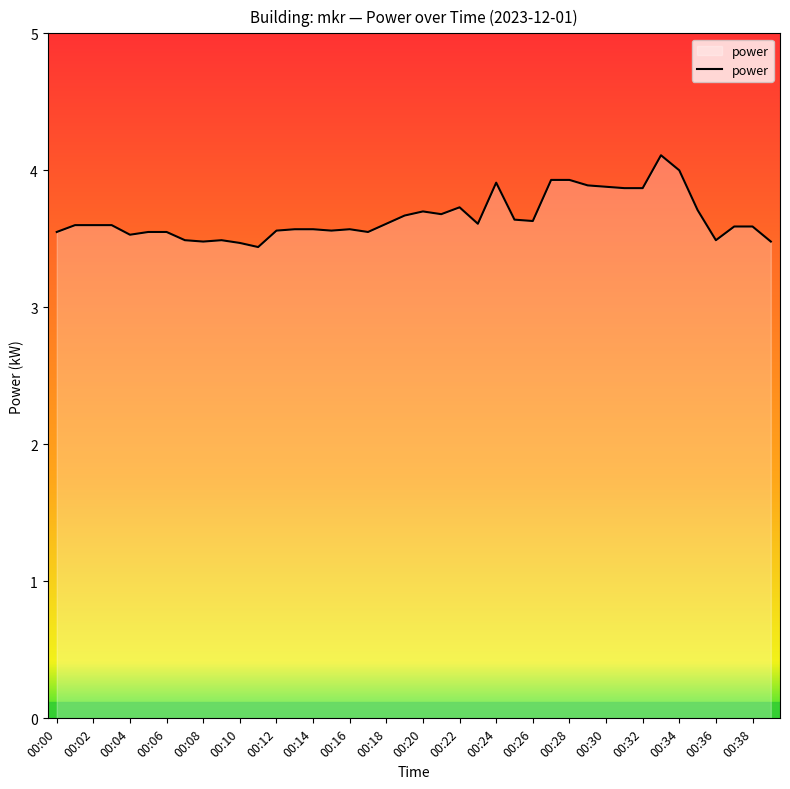

What is the smallest value displayed?

3.4